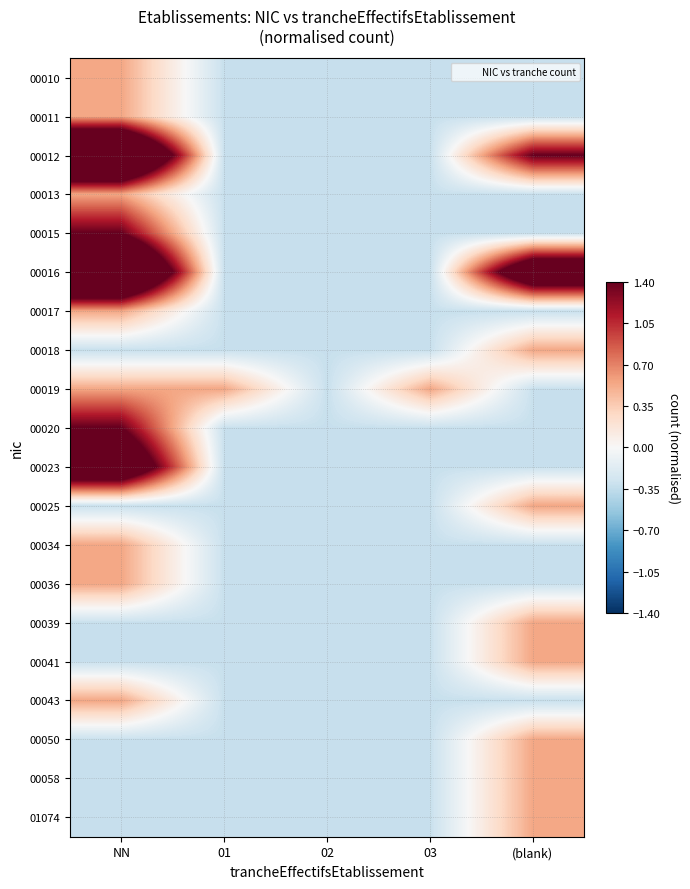

What is the greatest value displayed?

3.1